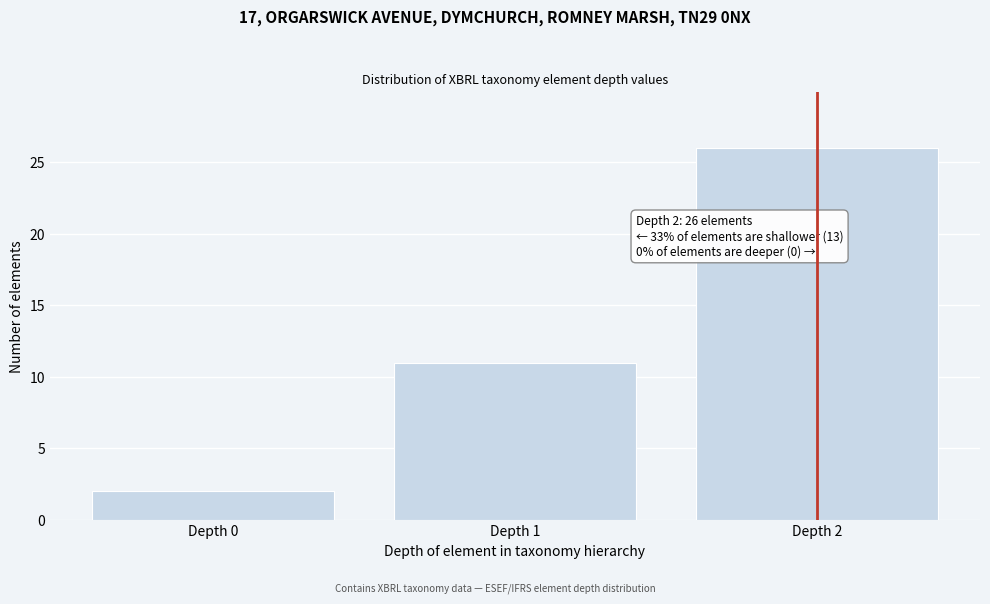

Reading left to right, what are all the values shown in this chart?

Depth 0=2	Depth 1=11	Depth 2=26